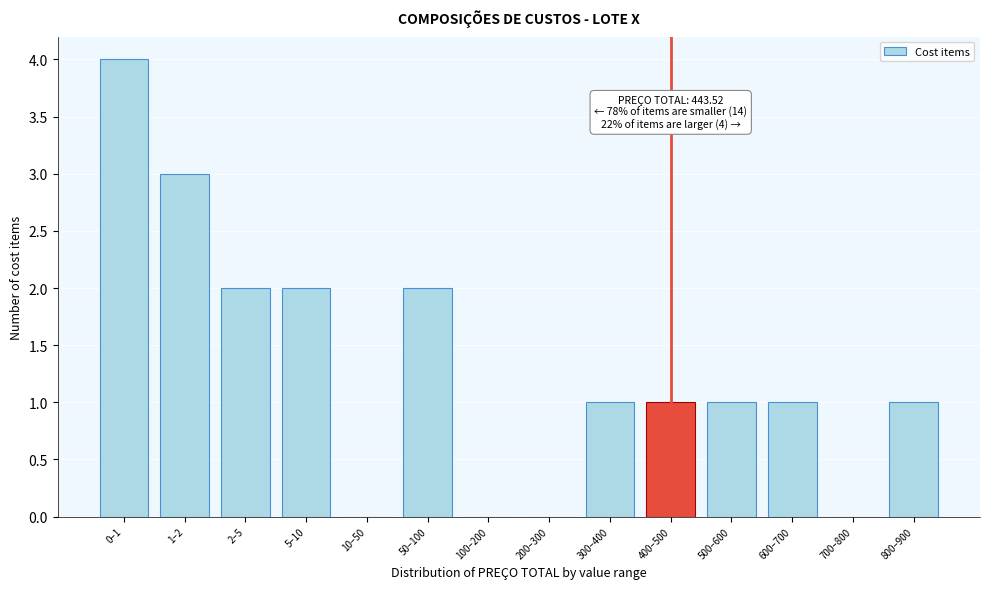

Reading right to left, list all the values displayed in this chart.

800–900=1	700–800=0	600–700=1	500–600=1	400–500=1	300–400=1	200–300=0	100–200=0	50–100=2	10–50=0	5–10=2	2–5=2	1–2=3	0–1=4